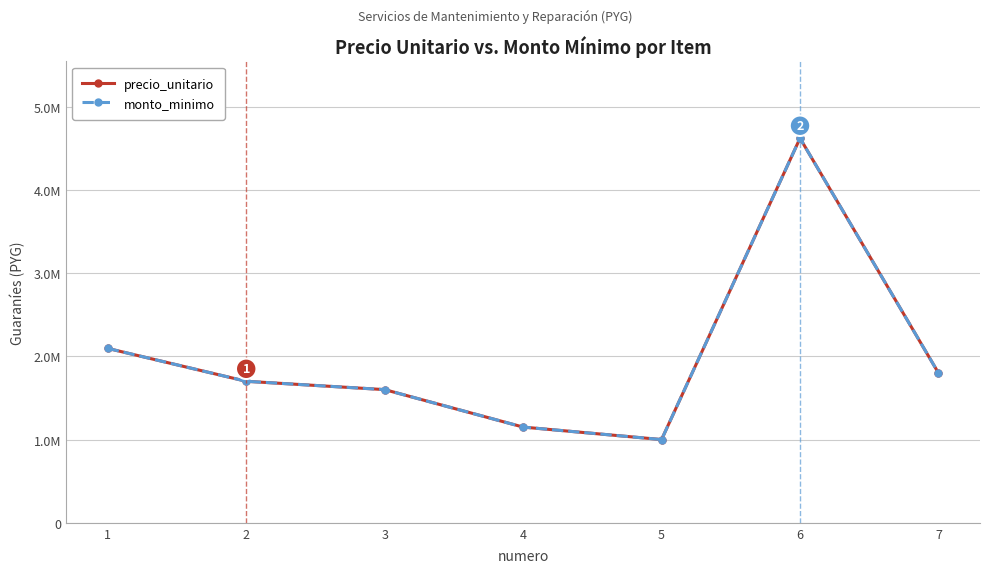

At which label is precio_unitario closest to 2810000?

1